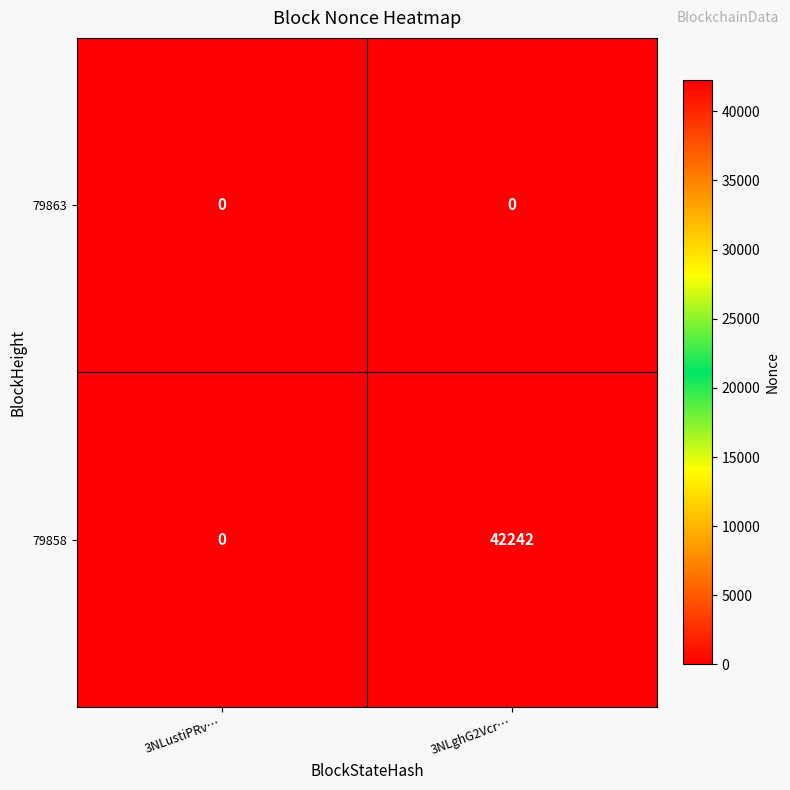

How many categories are shown in the chart?

2